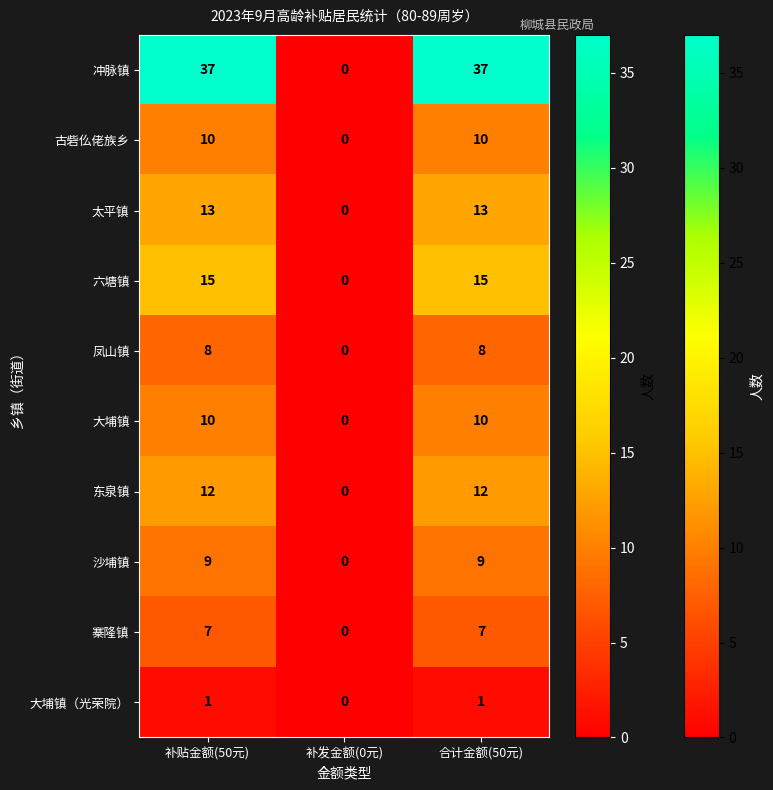

What is the maximum value shown in the chart?

37